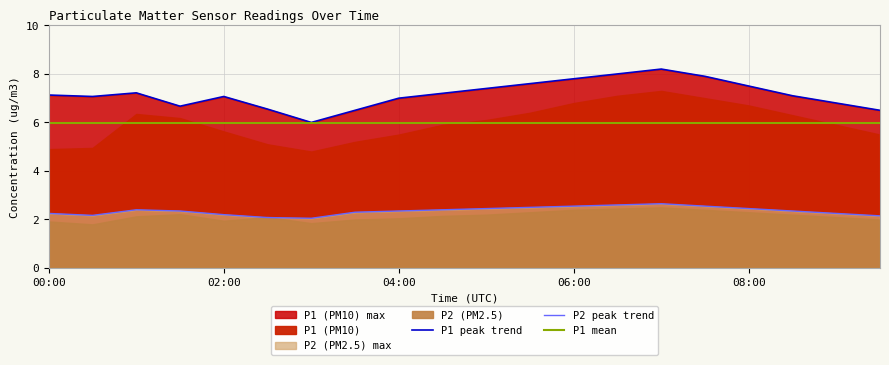

Reading left to right, transcribe all the data shown in this chart.

P1_upper: 00:00=7.1	00:30=7.1	01:00=7.2	01:30=6.7	02:00=7.1	02:30=6.5	03:00=6.0	03:30=6.5	04:00=7.0	04:30=7.2	05:00=7.4	05:30=7.6	06:00=7.8	06:30=8.0	07:00=8.2	07:30=7.9	08:00=7.5	08:30=7.1	09:00=6.8	09:30=6.5
P2_upper: 00:00=2.2	00:30=2.2	01:00=2.4	01:30=2.4	02:00=2.2	02:30=2.1	03:00=2.0	03:30=2.3	04:00=2.4	04:30=2.4	05:00=2.5	05:30=2.5	06:00=2.5	06:30=2.6	07:00=2.6	07:30=2.5	08:00=2.5	08:30=2.4	09:00=2.2	09:30=2.1